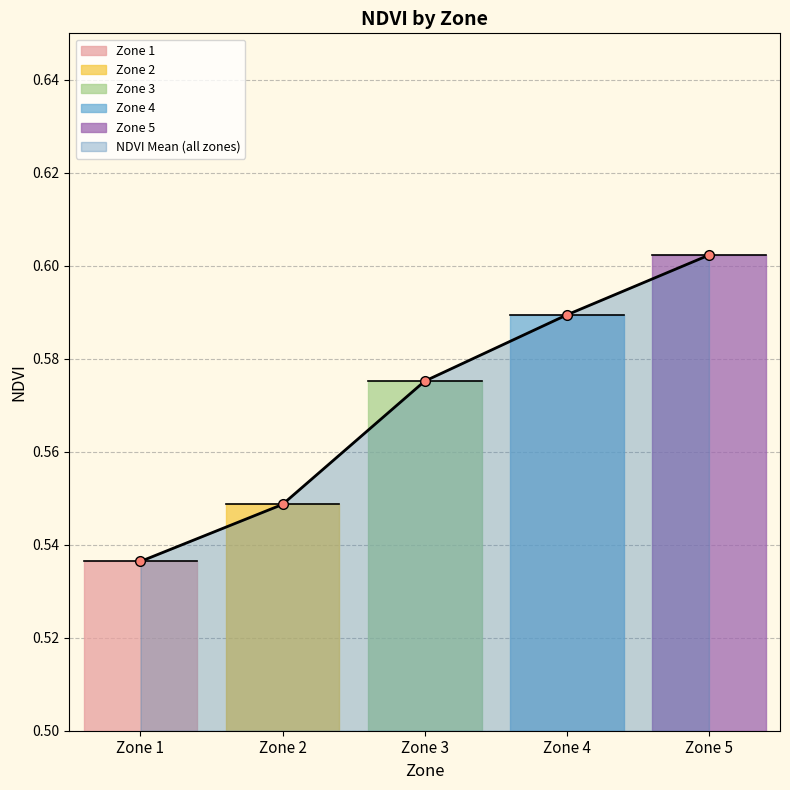

How many values are between 0 and 1?

5